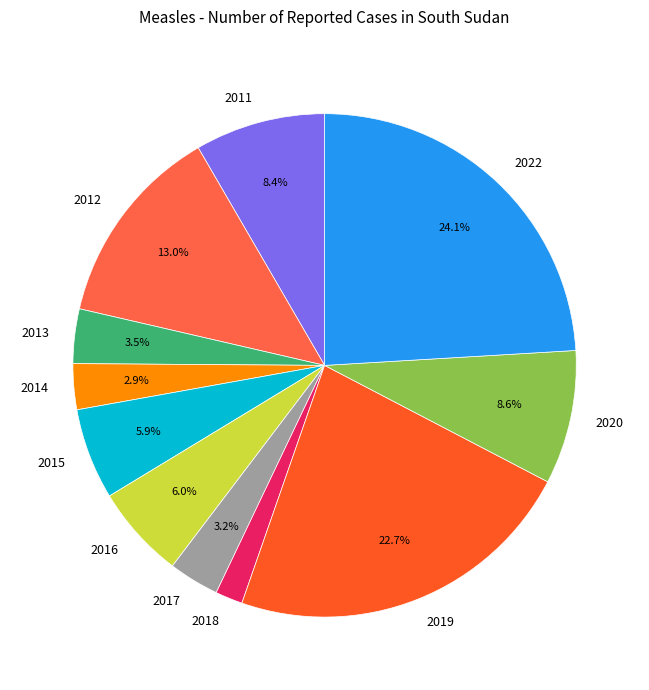

To the nearest percent, what is the combined percentage of 2020 and 2012?

22%